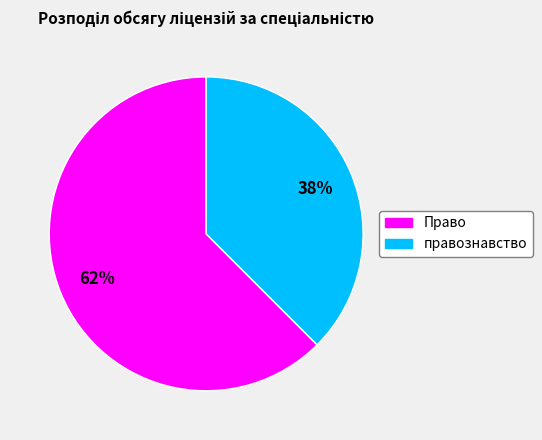

To the nearest percent, what is the combined percentage of правознавство and Право?

100%